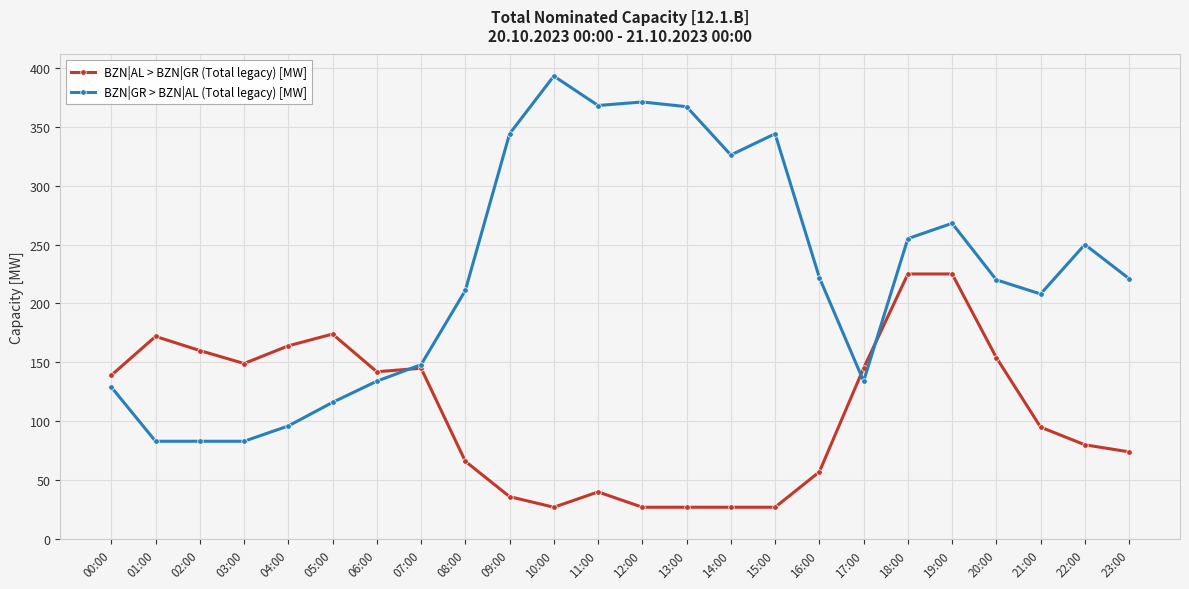

What is the total value across all series at 18:00?

480